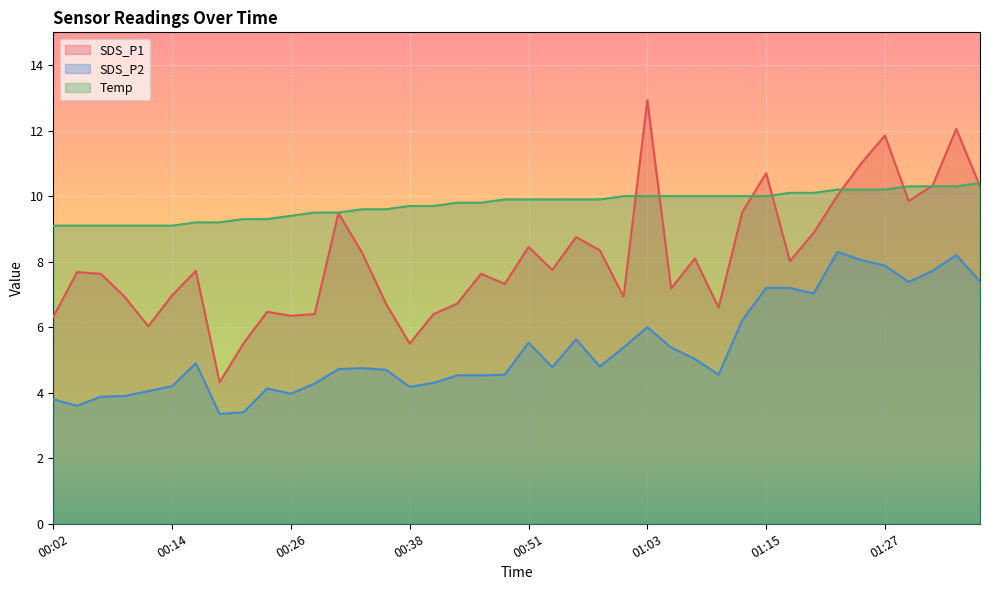

What is the label of the 24th point from the right?

00:41